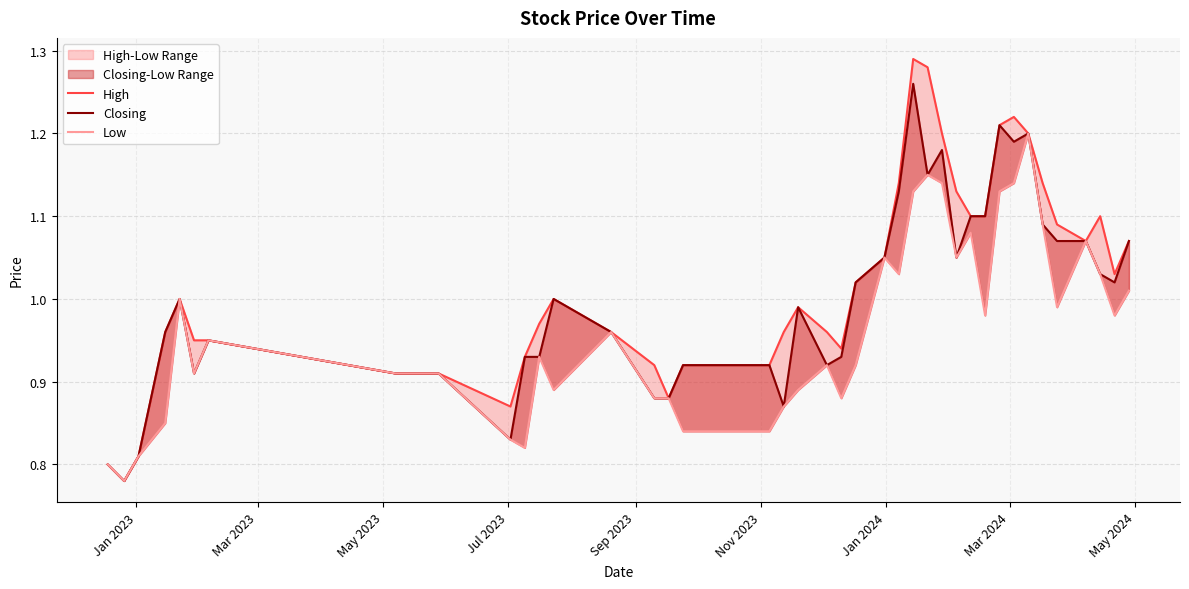

What is the label of the 36th point from the right?

Sep 2023